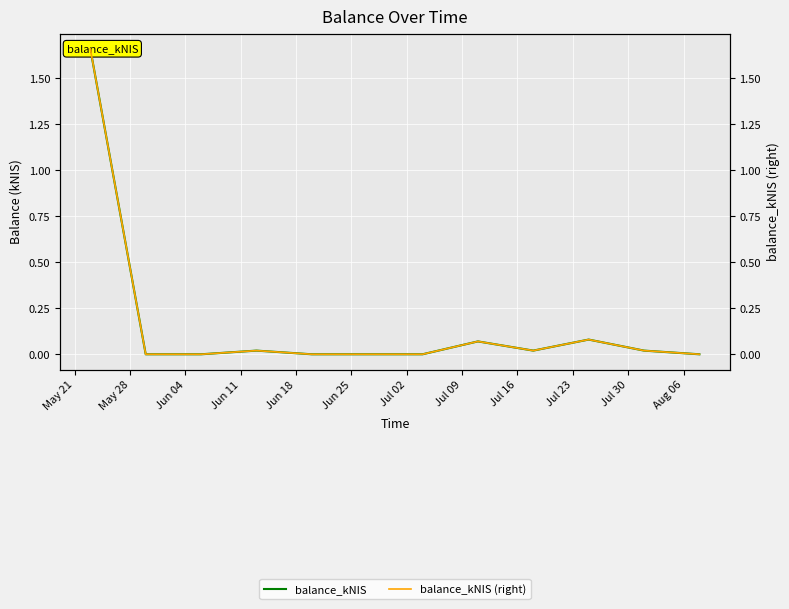

How many interior local valleys does the balance_kNIS (right) series have?

1